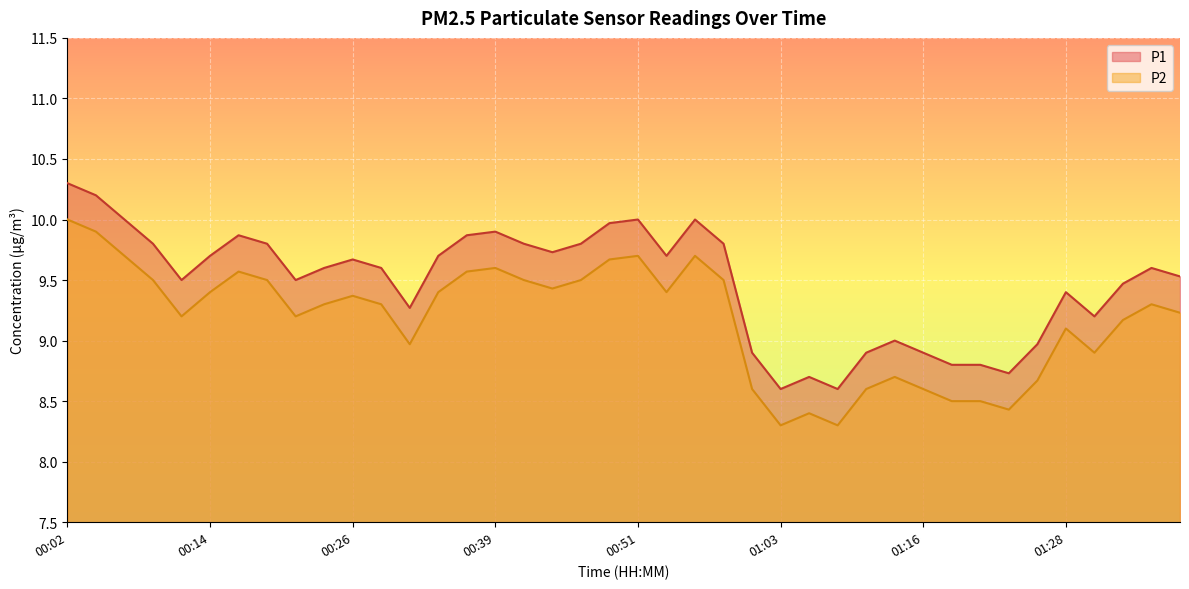

True or false: P2 and P1 intersect in this chart.

False